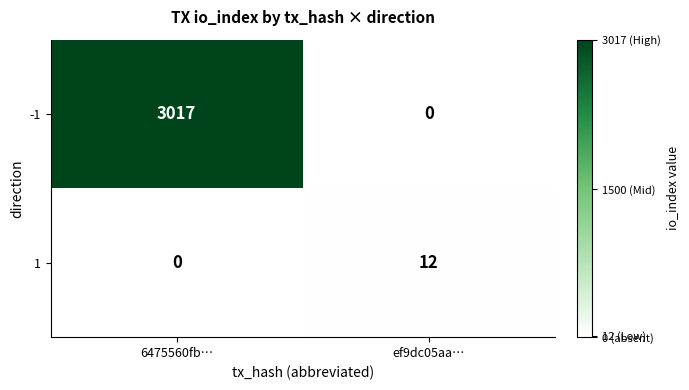

List the series in order of their peak value, highest first.

-1, 1